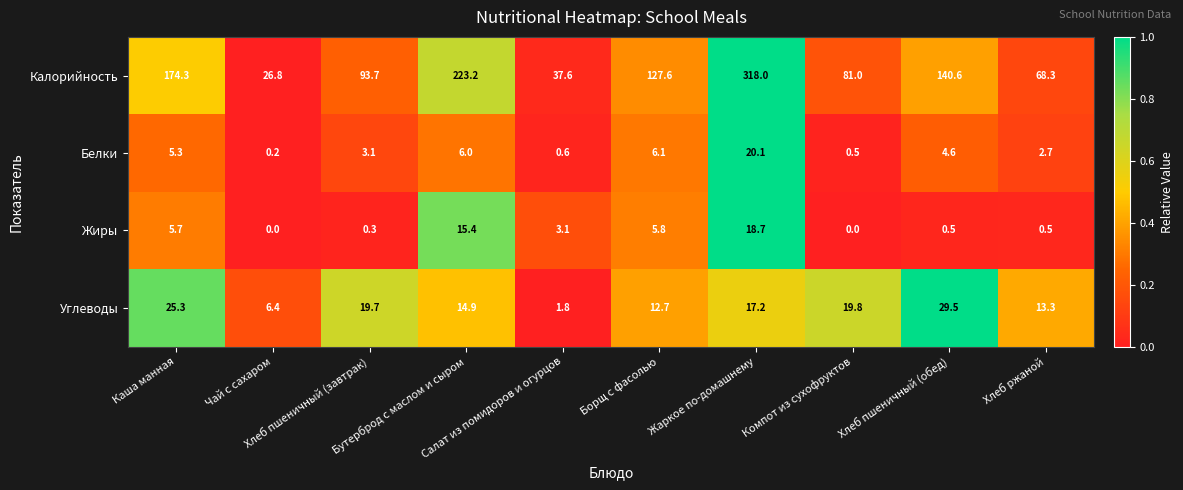

What is the average value of the Калорийность series?

129.1